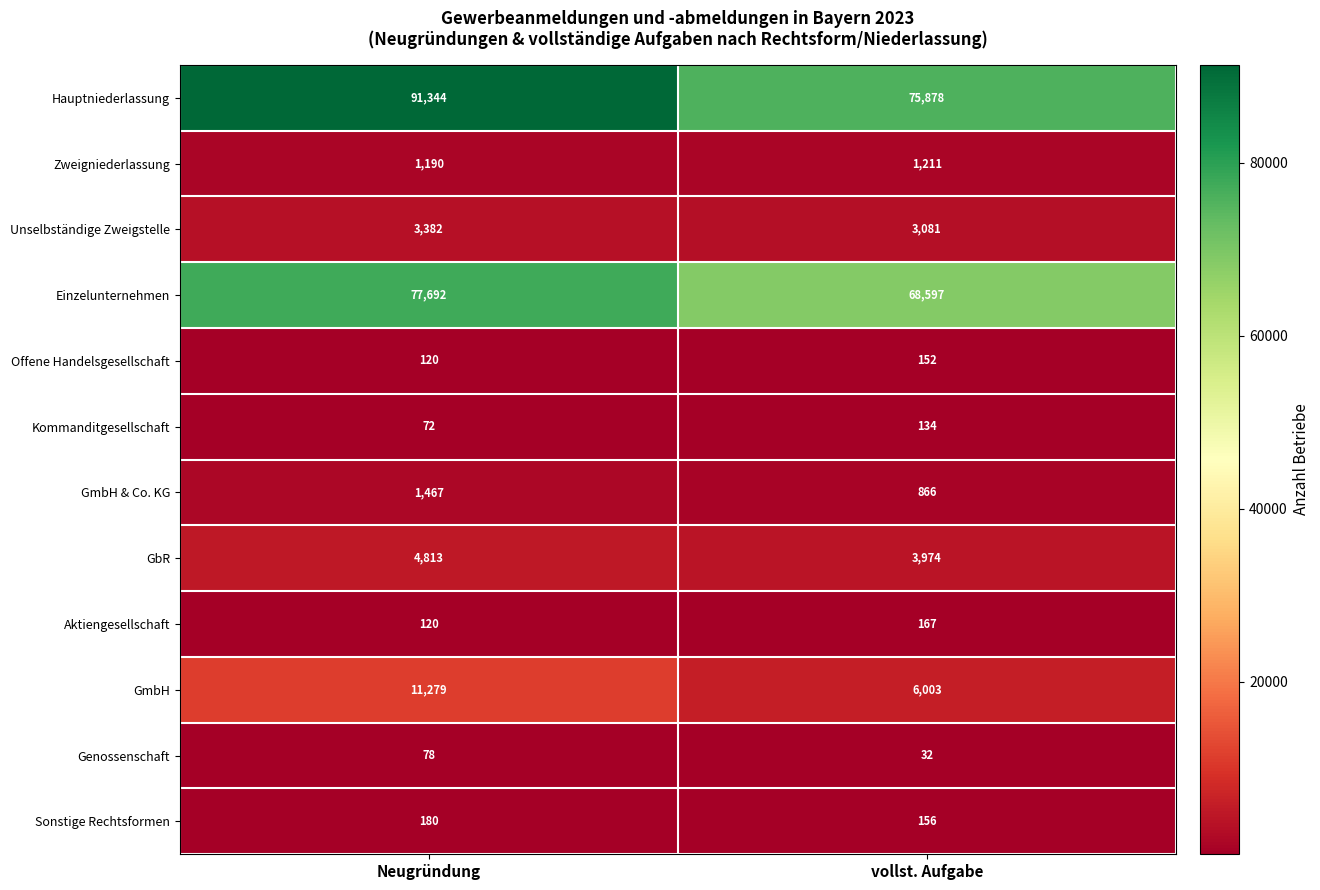

What is the difference between the maximum and minimum values in the Einzelunternehmen series?

9095